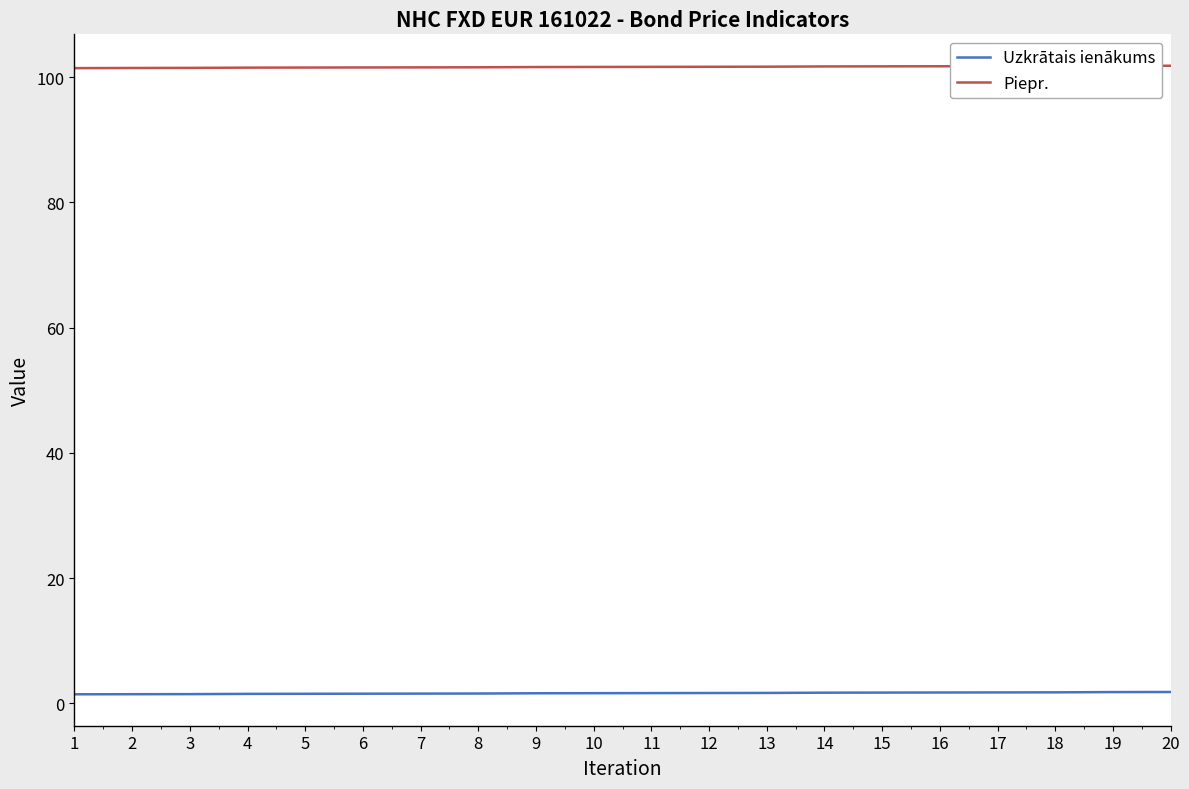

What are all the series names shown in the legend?

Uzkrātais ienākums, Piepr.